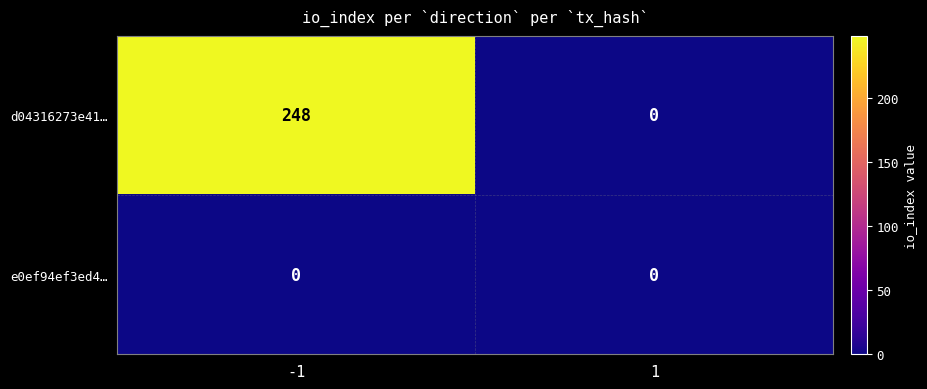

What is the sum of all d04316273e41… values?

248